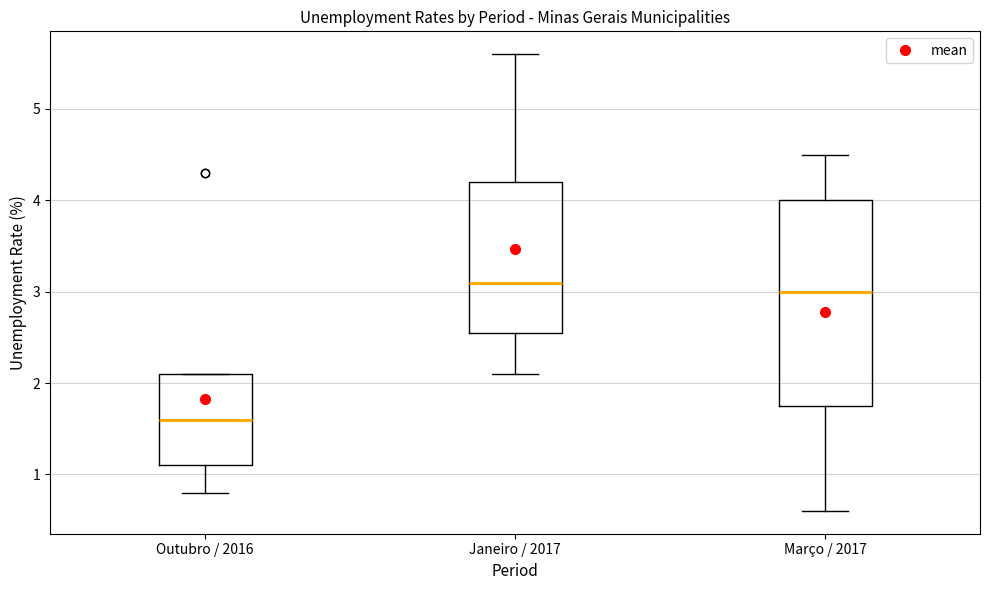

Which box is the tallest, from its lower edge to its upper edge?

Março / 2017